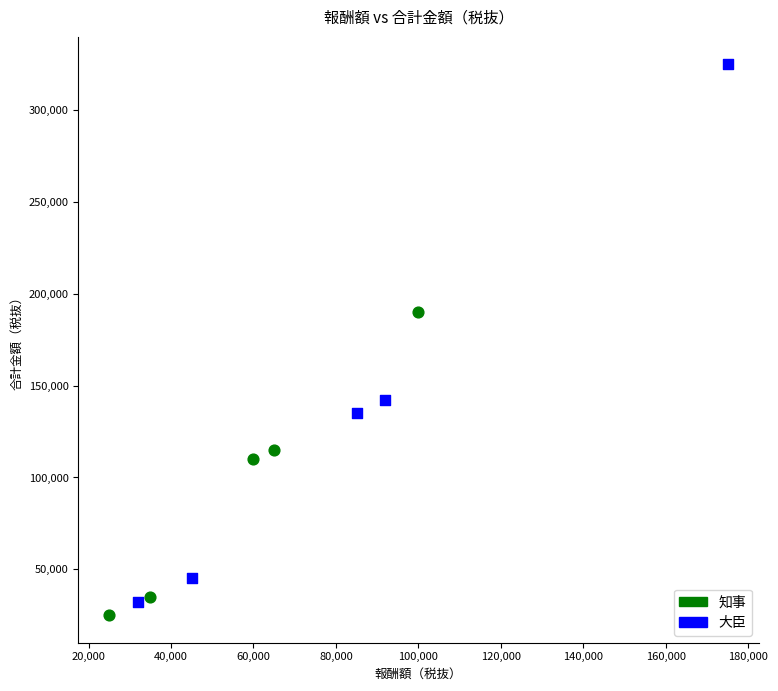

Which series contains the lowest Y value?

知事